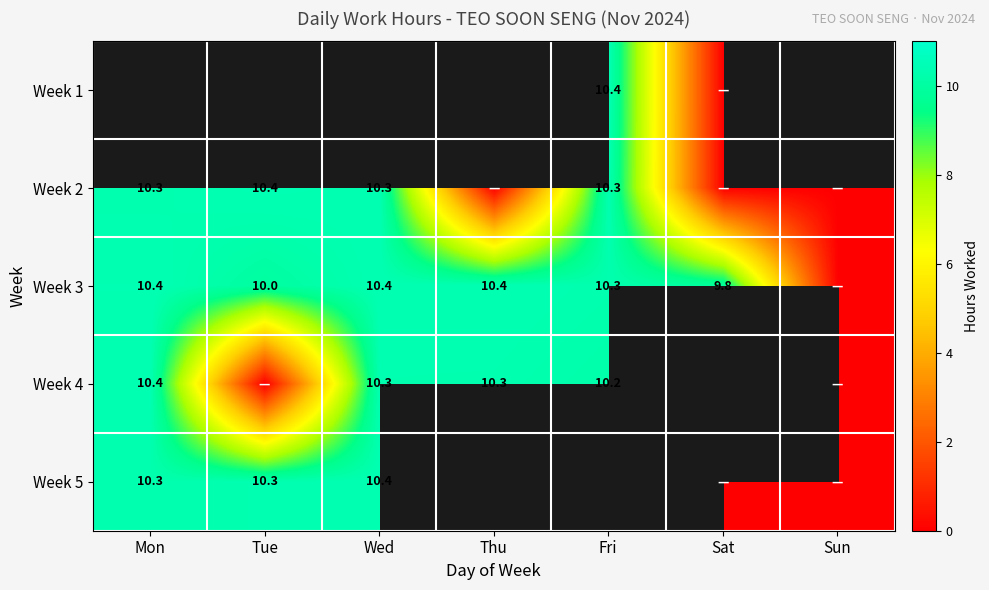

True or false: Week 4 has a value of 4.0 at Thu.

False